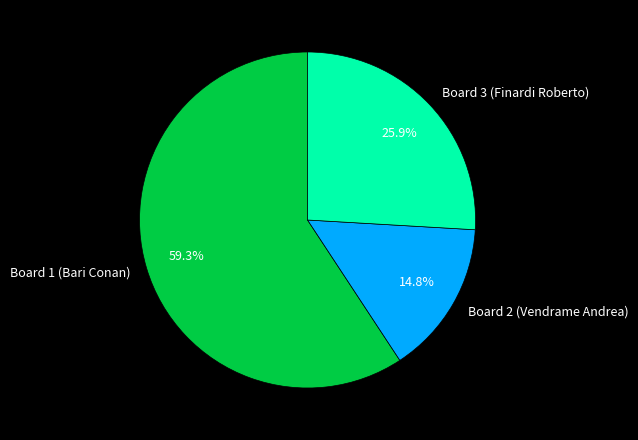

True or false: Board 2 (Vendrame Andrea) accounts for 15% of the total.

True